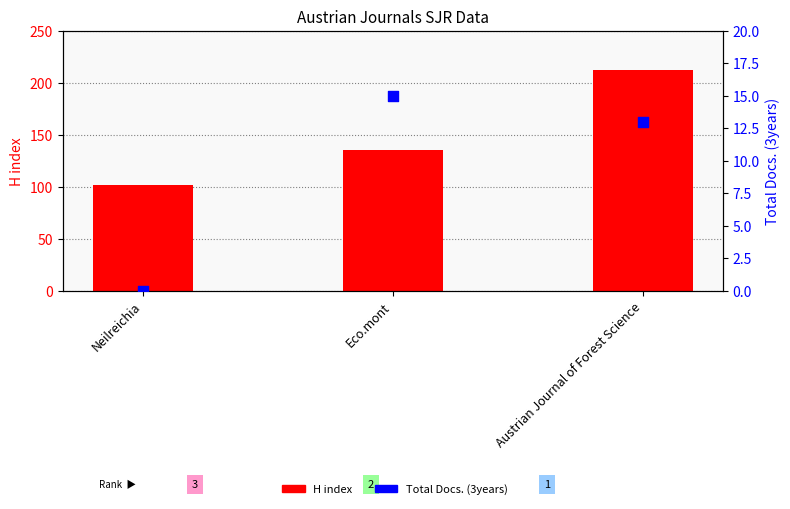

Is the value of Total Docs. (3years) at Neilreichia greater than the value of H index at Austrian Journal of Forest Science?

No